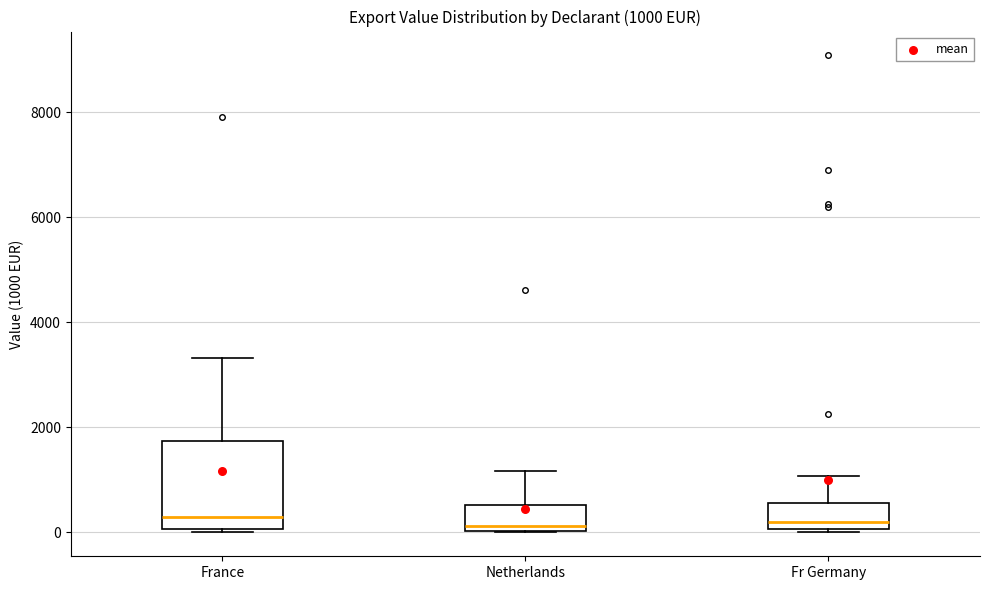

Comparing the boxes themselves (not the whiskers), which one is the tallest?

France